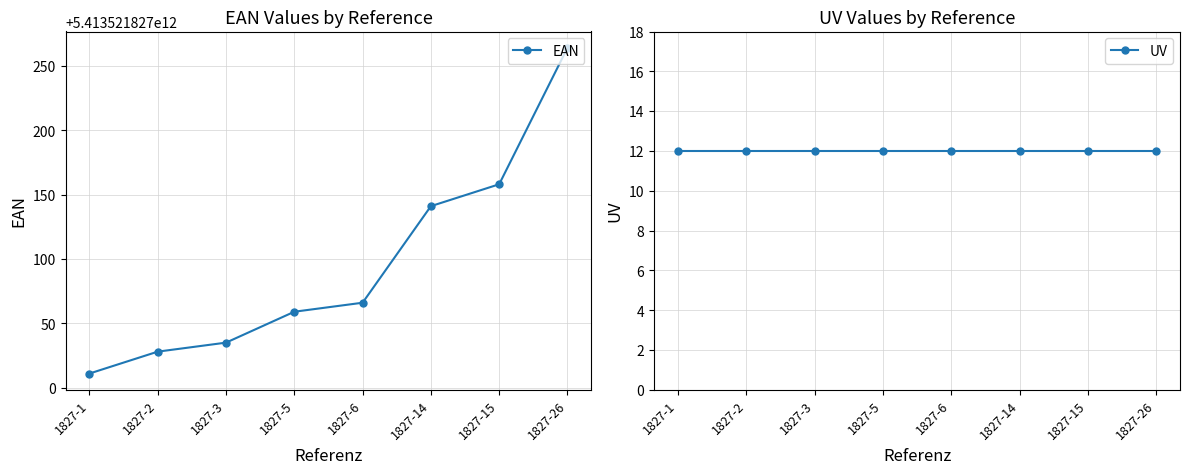

True or false: UV has more than 1 interior local peaks.

False